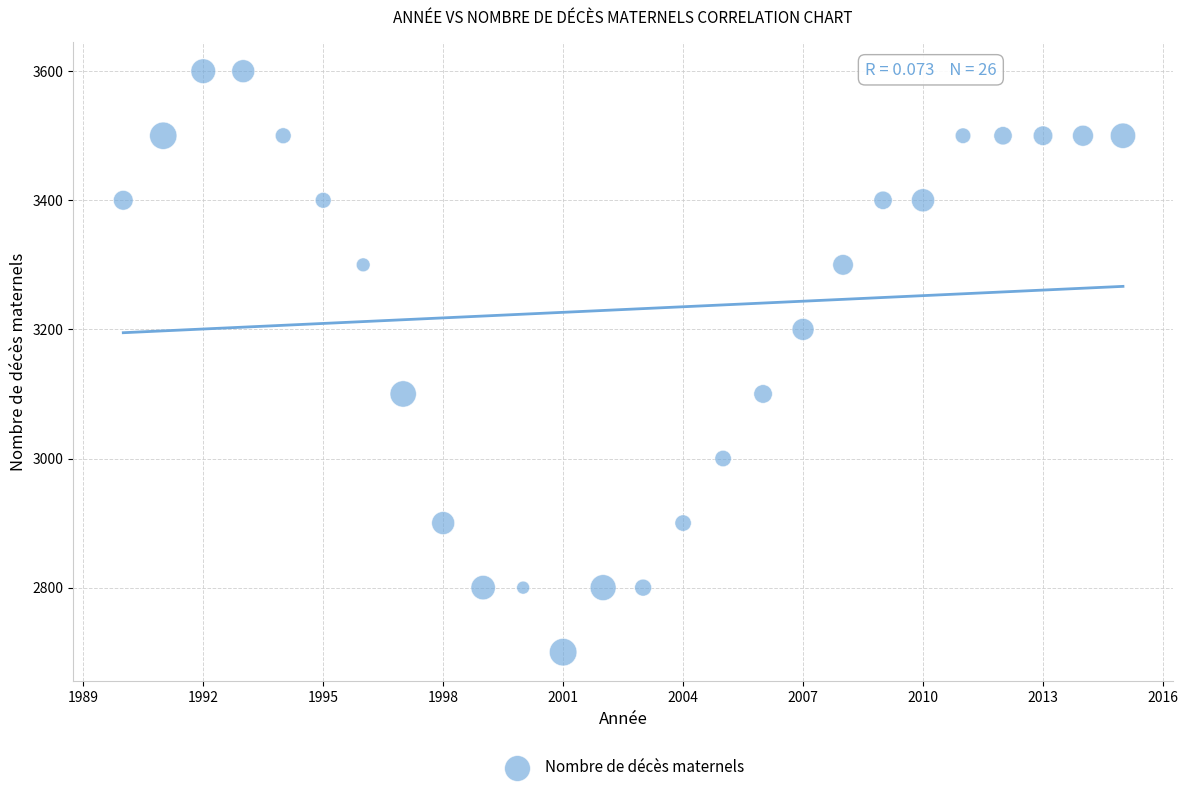

What is the range of Y values (max minus min)?

900